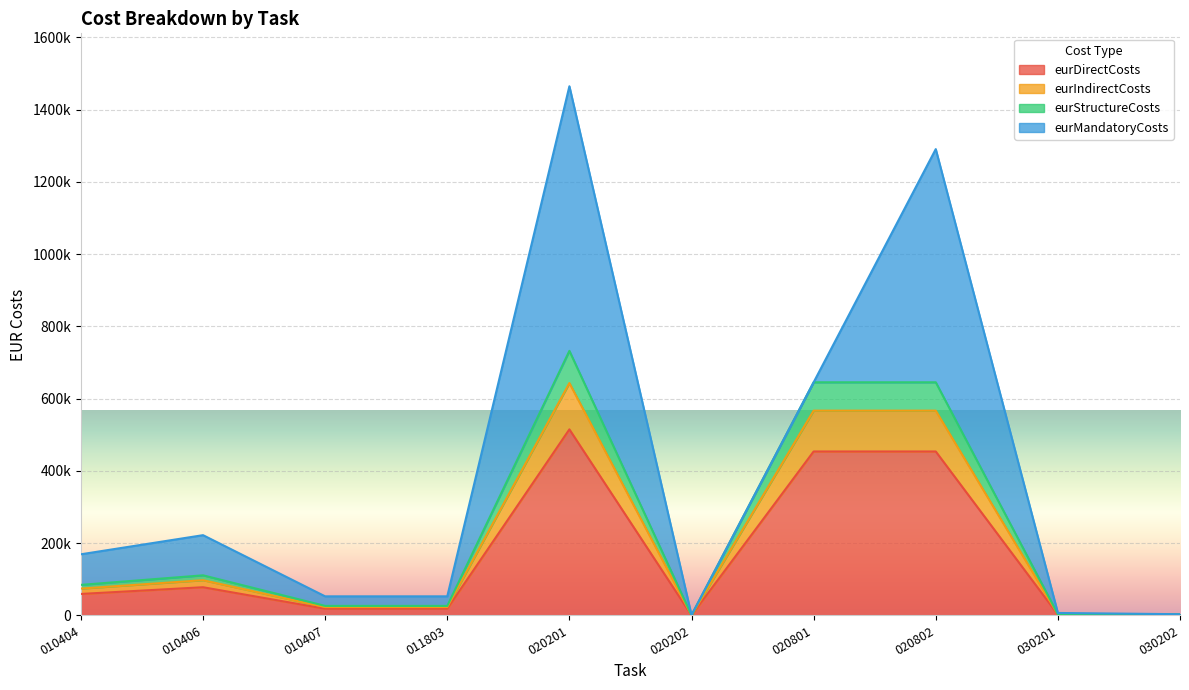

How many values in the eurDirectCosts series exceed 59531?

5